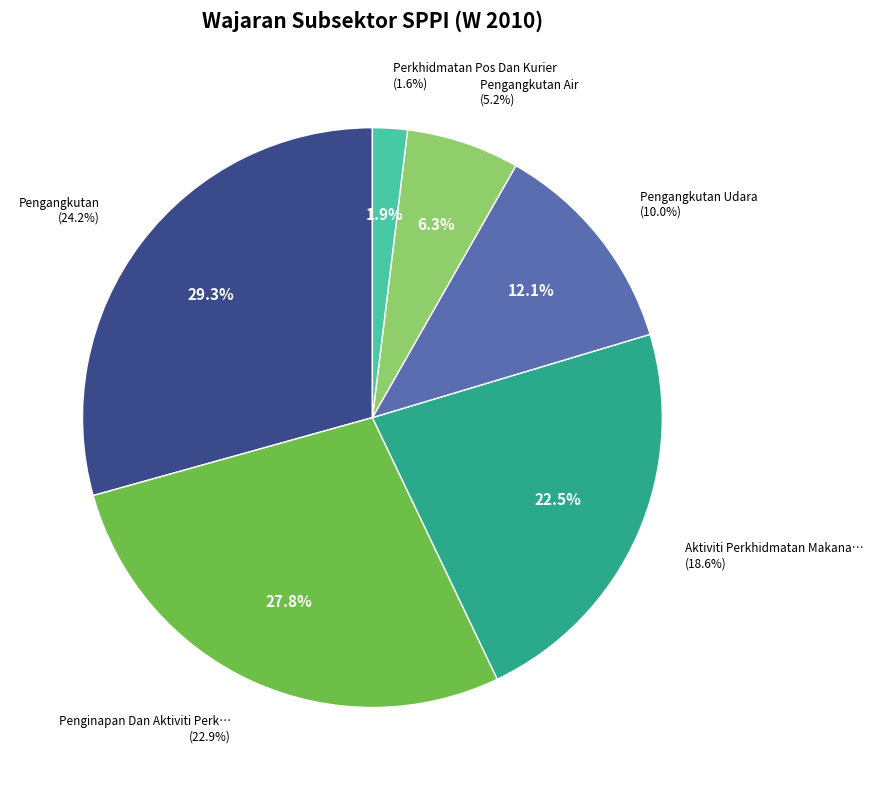

To the nearest percent, what is the combined percentage of Penginapan Dan Aktiviti Perkhidmatan Makanan and Pengangkutan Udara?

40%